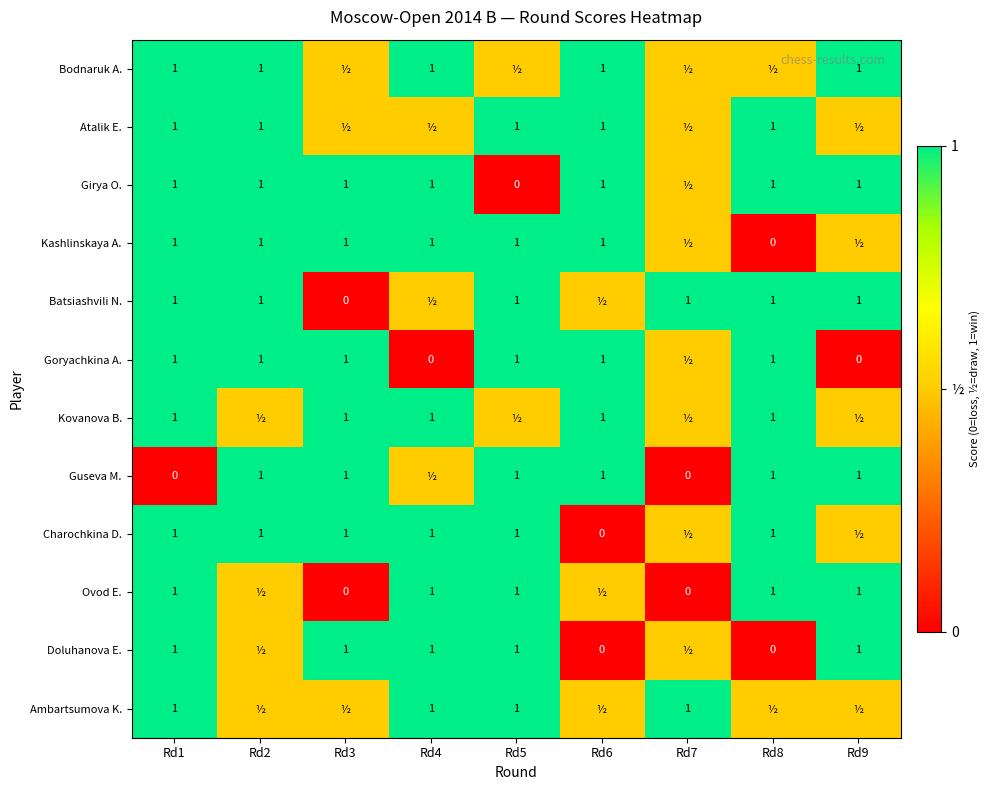

Is it true that Kashlinskaya A. equals 0.6 at Rd1?

False